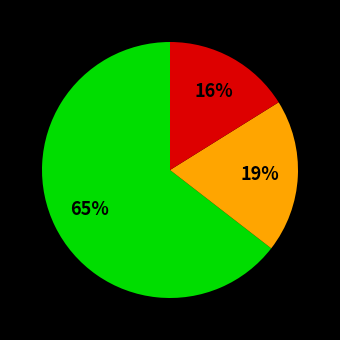

Is there any slice that represents more than half of the pie?

Yes